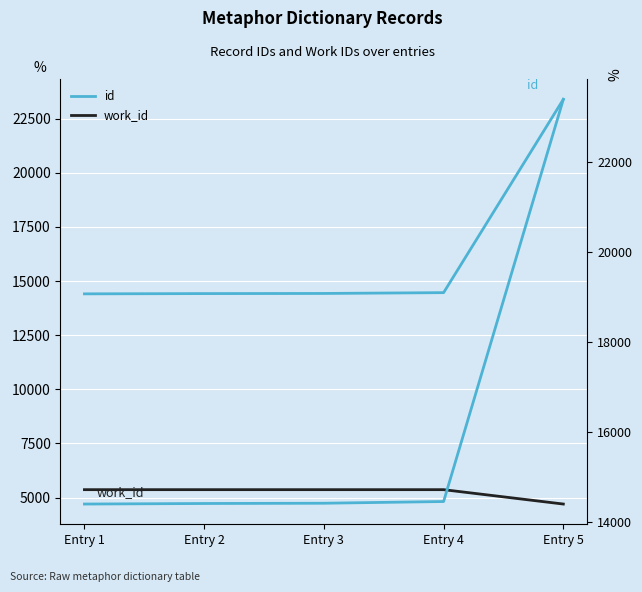

What is the highest value of the id (right) series?

23391